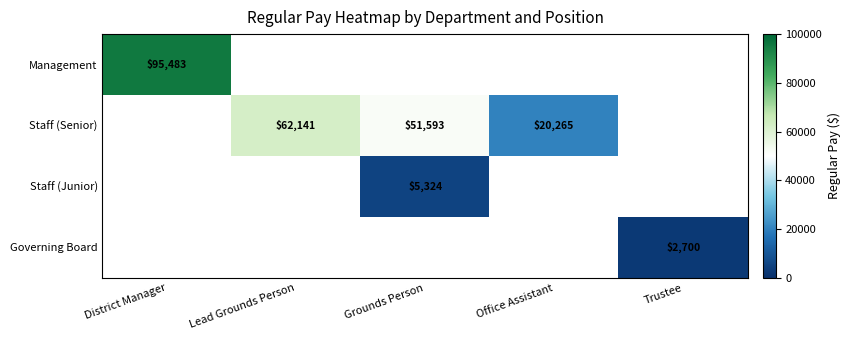

The Staff (Senior) series shows 26413 at Office Assistant. True or false?

False